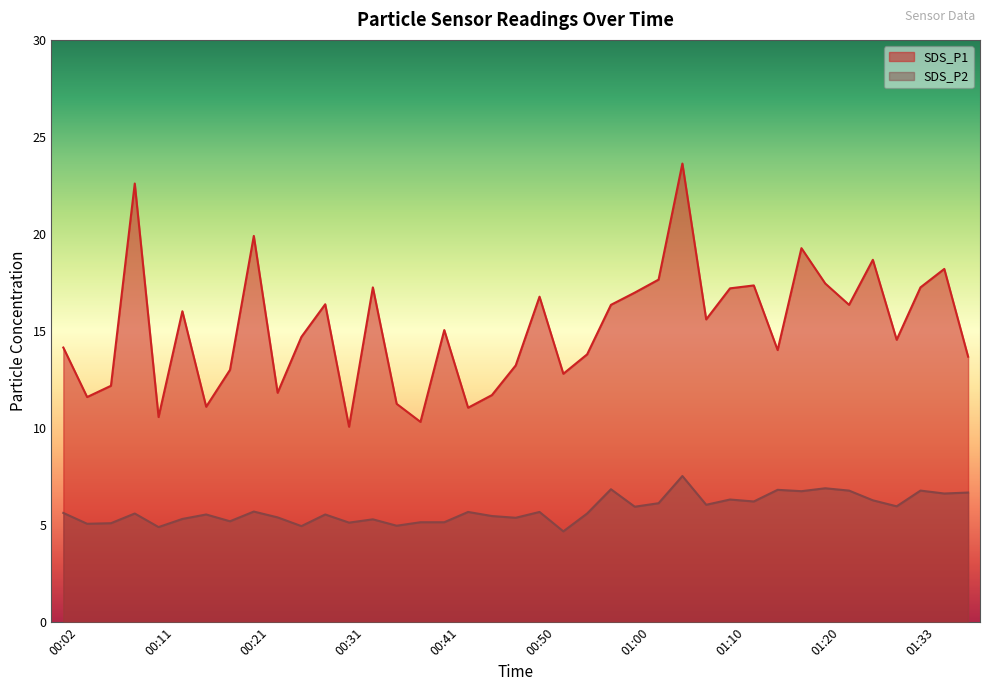

Rank the categories by SDS_P2 value from lowest to highest.

00:53, 00:11, 00:26, 00:36, 00:04, 00:07, 00:31, 00:38, 00:41, 00:19, 00:33, 00:14, 00:48, 00:24, 00:45, 00:16, 00:28, 00:09, 00:55, 00:02, 00:43, 00:50, 00:21, 01:00, 01:30, 01:08, 01:03, 01:13, 01:25, 01:10, 01:35, 01:38, 01:18, 01:23, 01:33, 01:15, 00:58, 01:20, 01:05